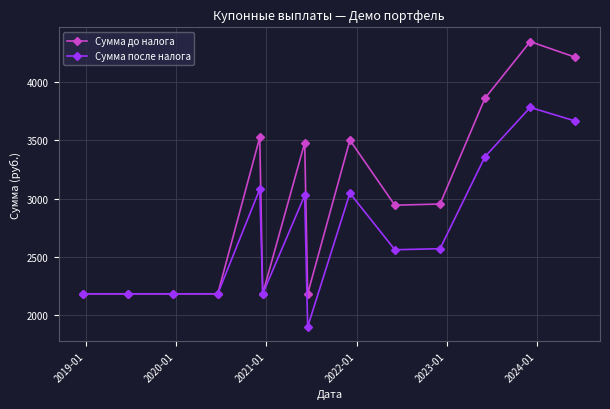

What is the minimum value shown in the chart?

1897.5